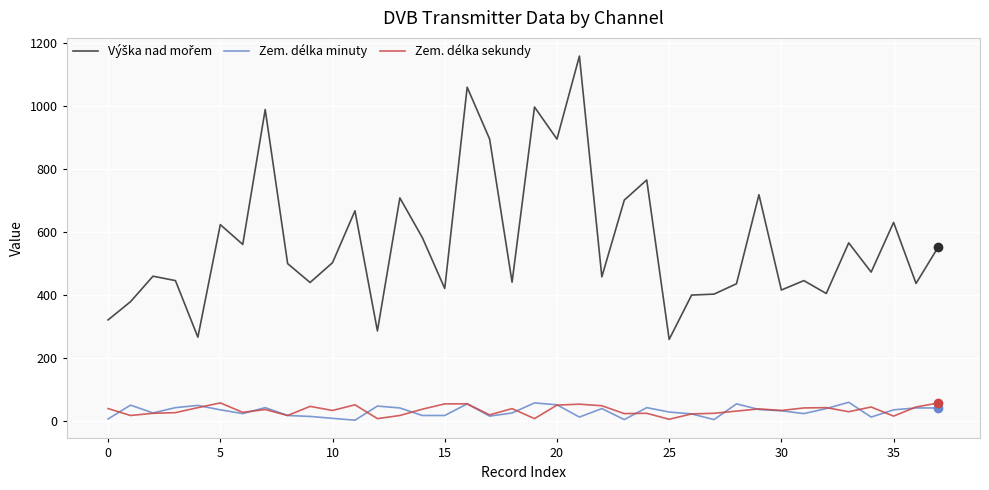

What is the maximum value shown in the chart?

1159